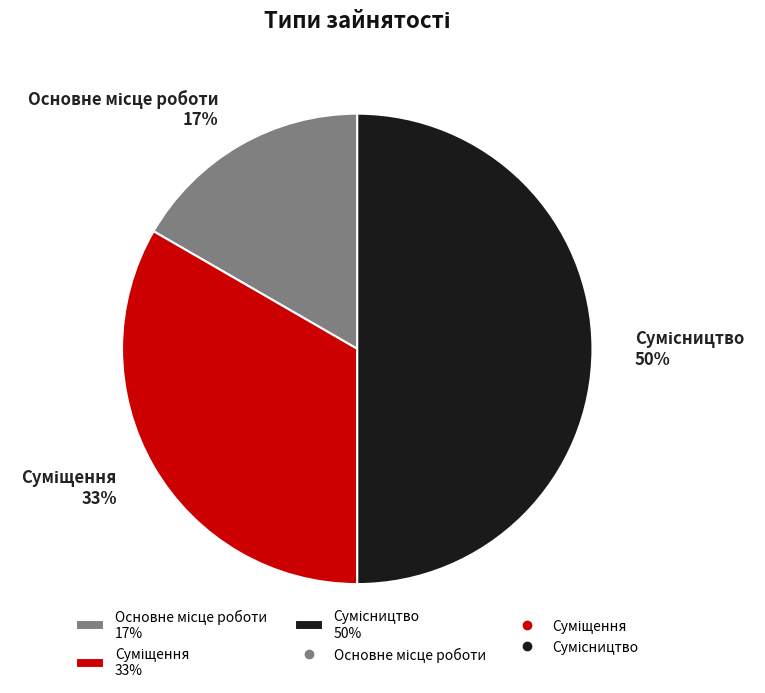

To the nearest percent, what is the difference between the largest and smallest slice percentages?

33%